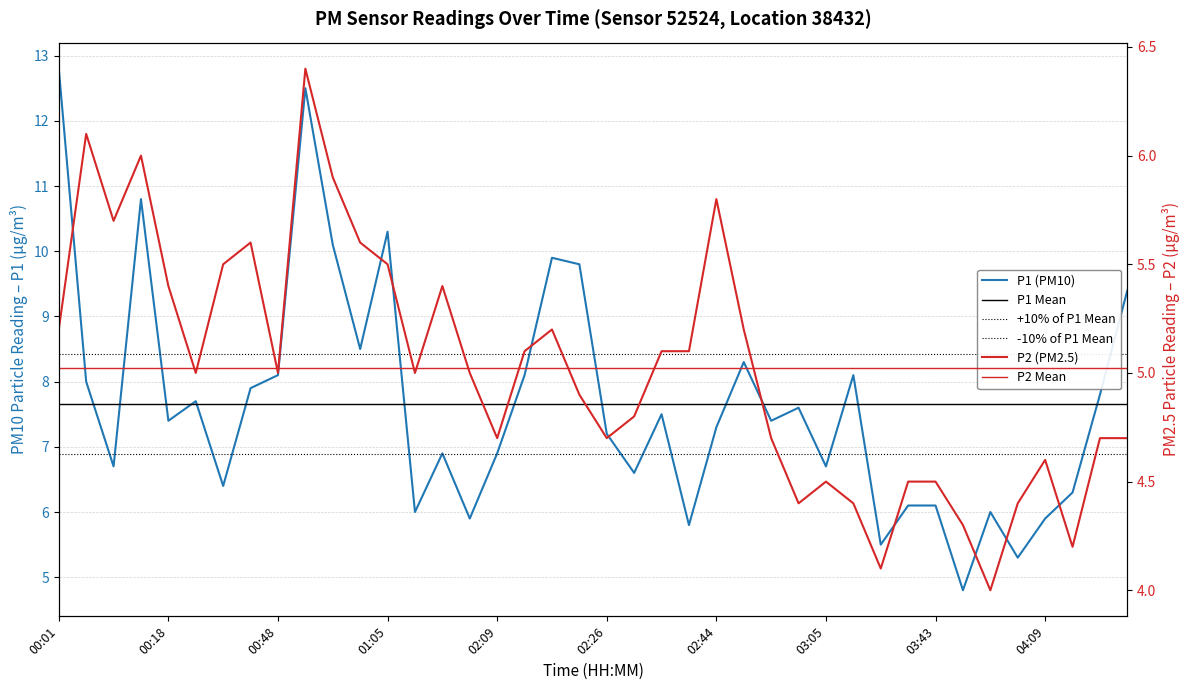

True or false: P1 has more than 2 points higher than both neighbors.

True